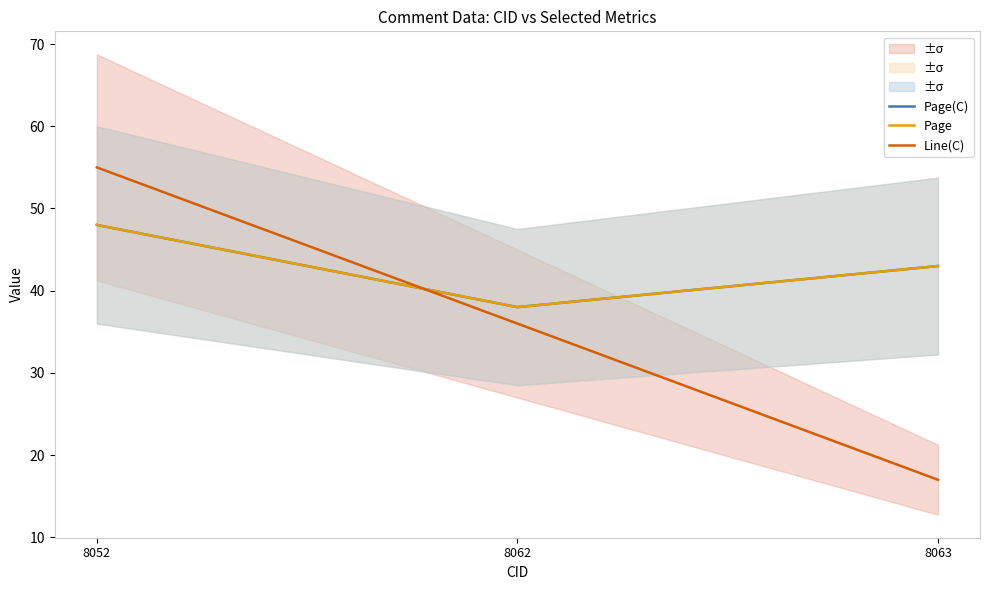

Reading left to right, transcribe all the data shown in this chart.

Page(C): 8052=48	8062=38	8063=43
Page: 8052=48	8062=38	8063=43
Line(C): 8052=55	8062=36	8063=17